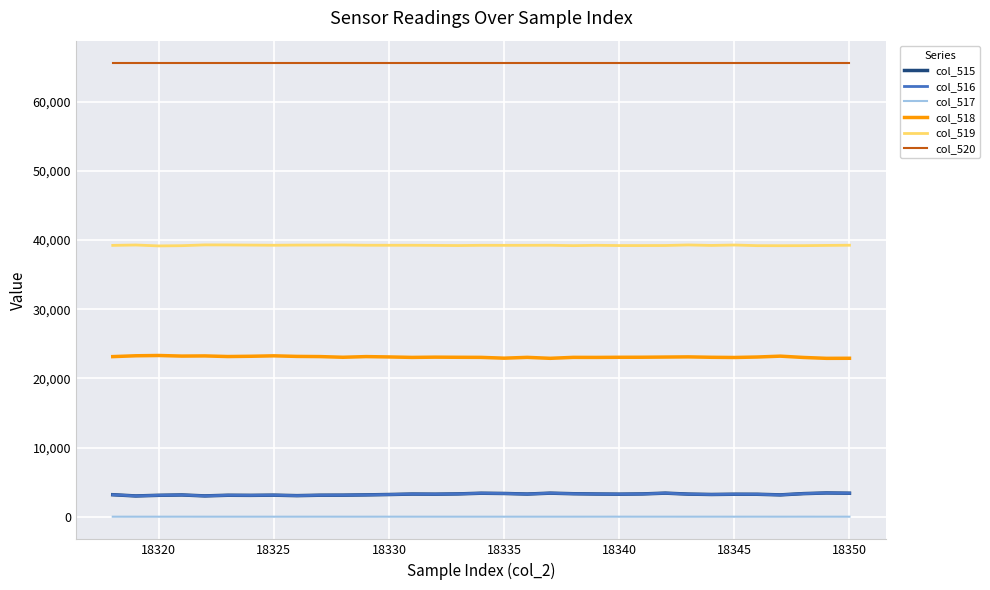

What is the maximum value shown in the chart?

65535